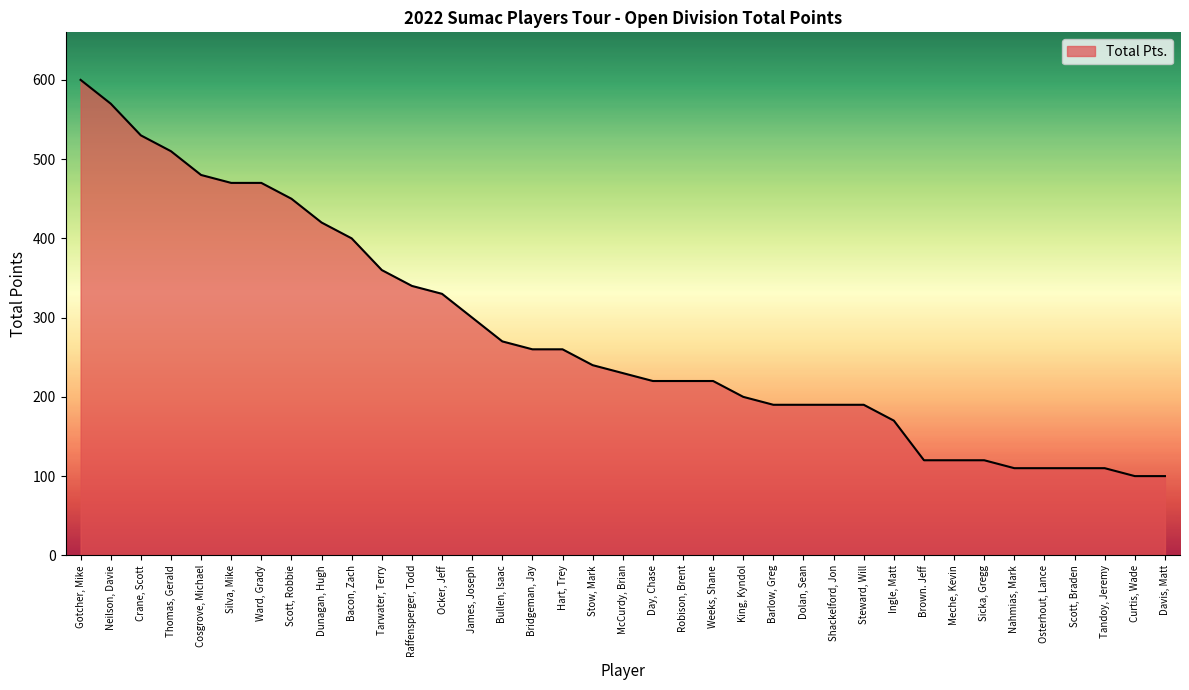

What is the maximum value shown in the chart?

600